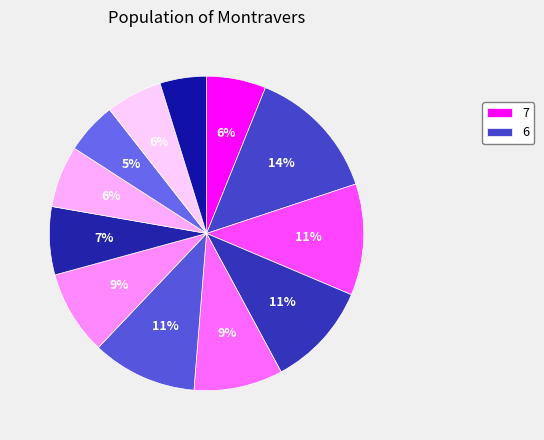

How many segments does this pie chart have?

12